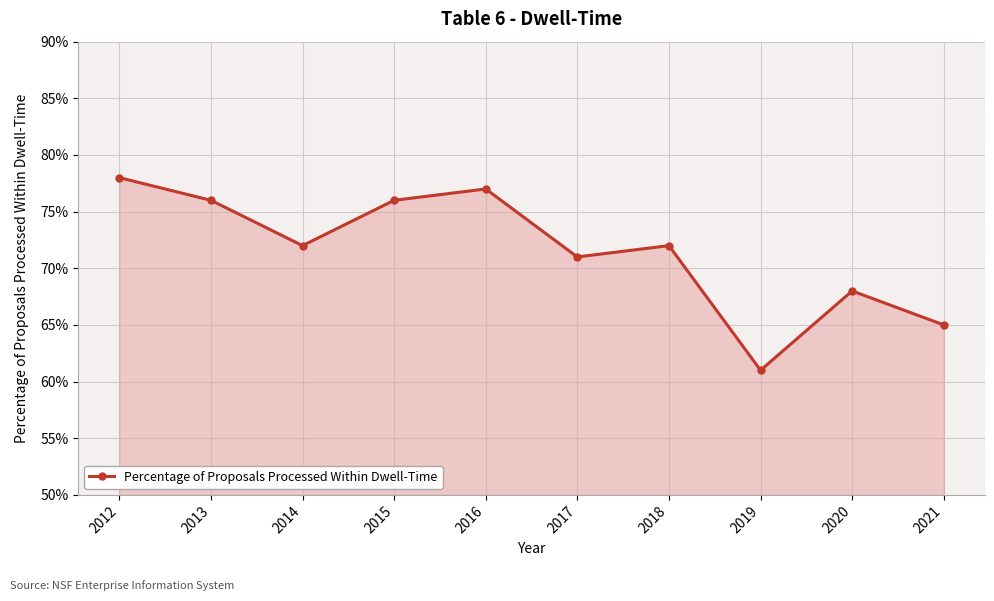

Is this an area chart (filled region under the line)?

Yes